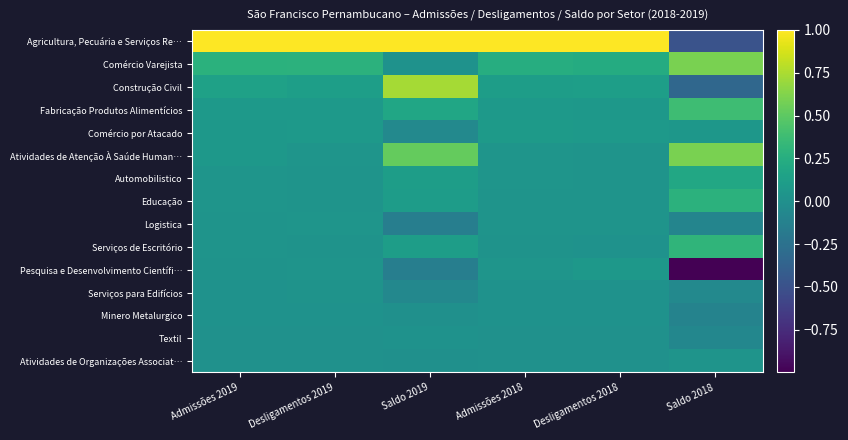

How many distinct data groups are displayed?

15